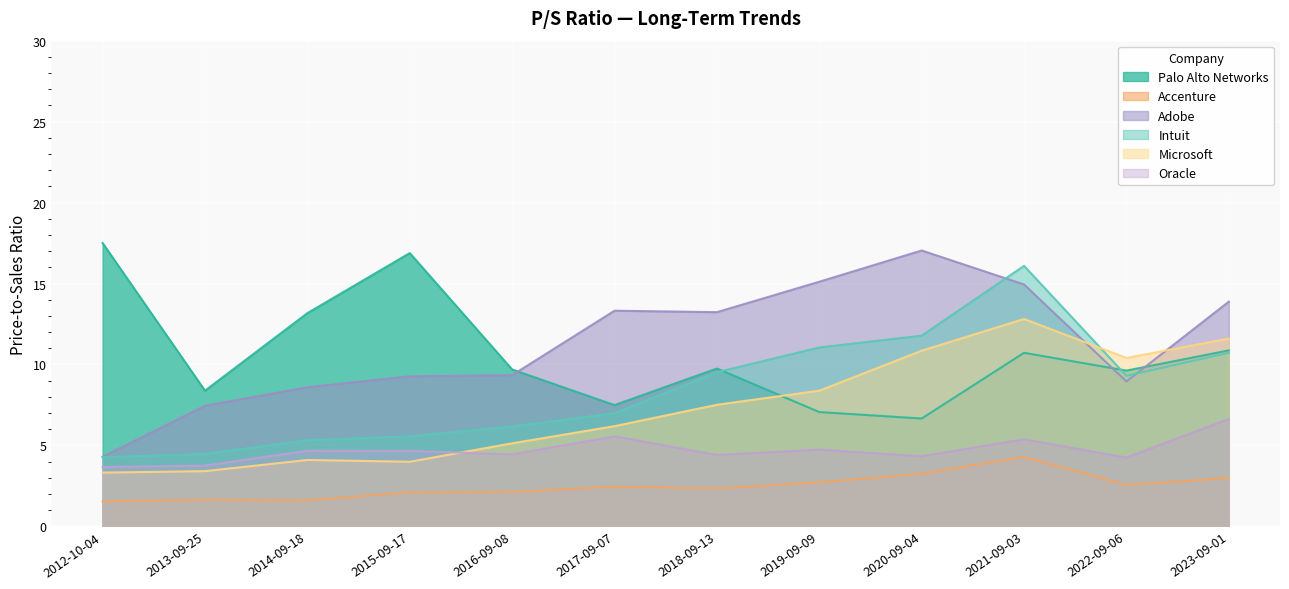

In Oracle, how many points are higher than both neighbors (excluding endpoints)?

4